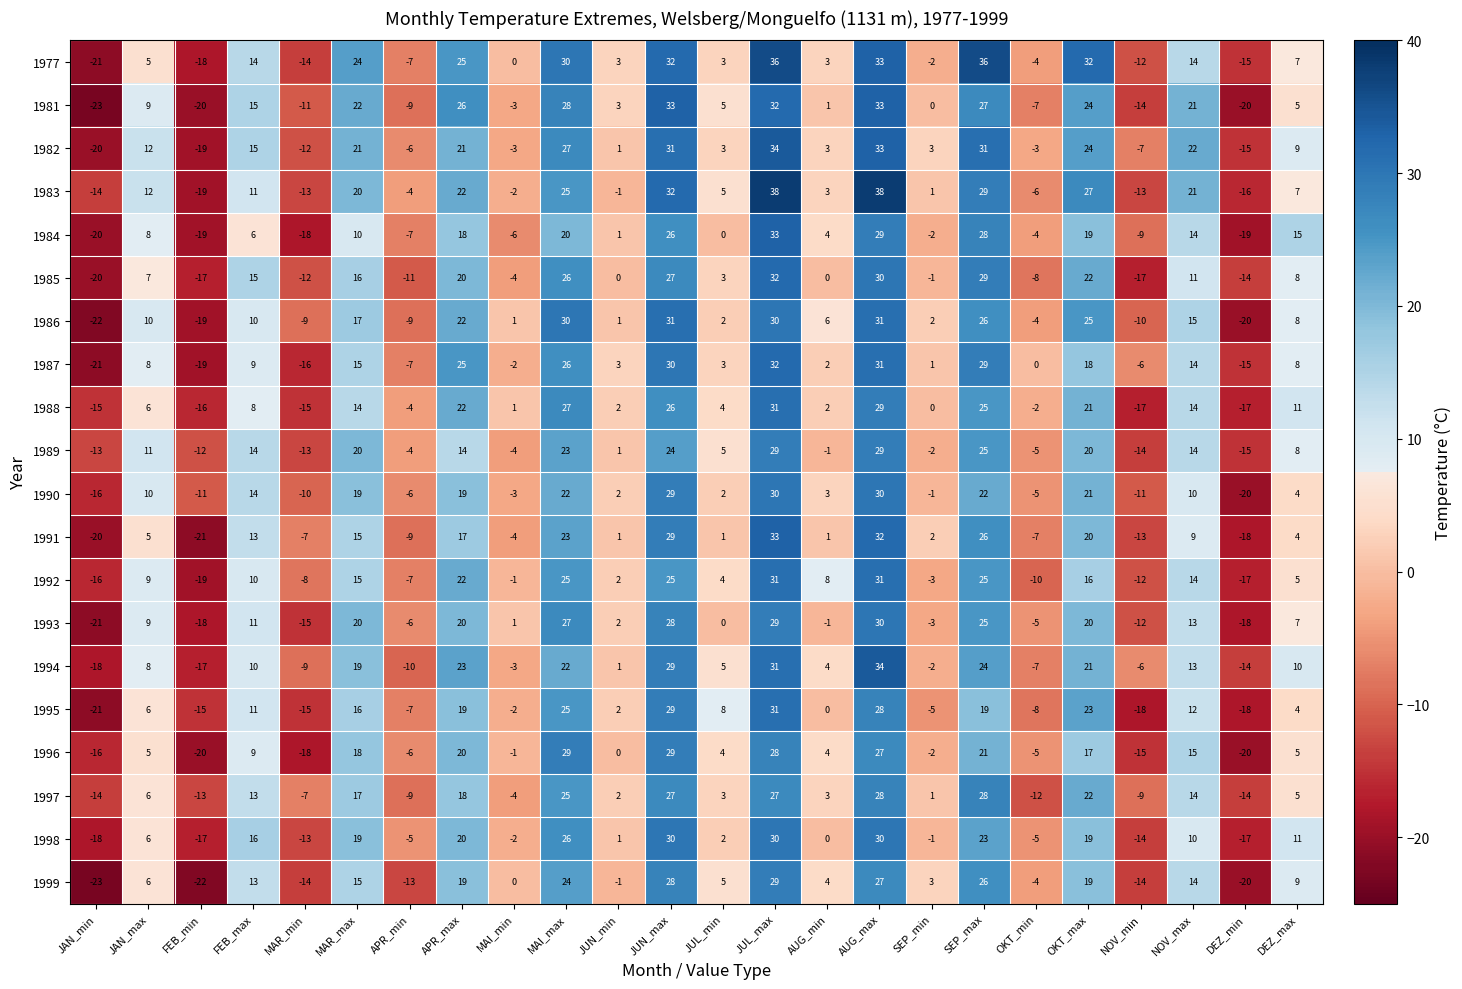

What is the difference between the 1998 values at NOV_min and JUN_max?

44